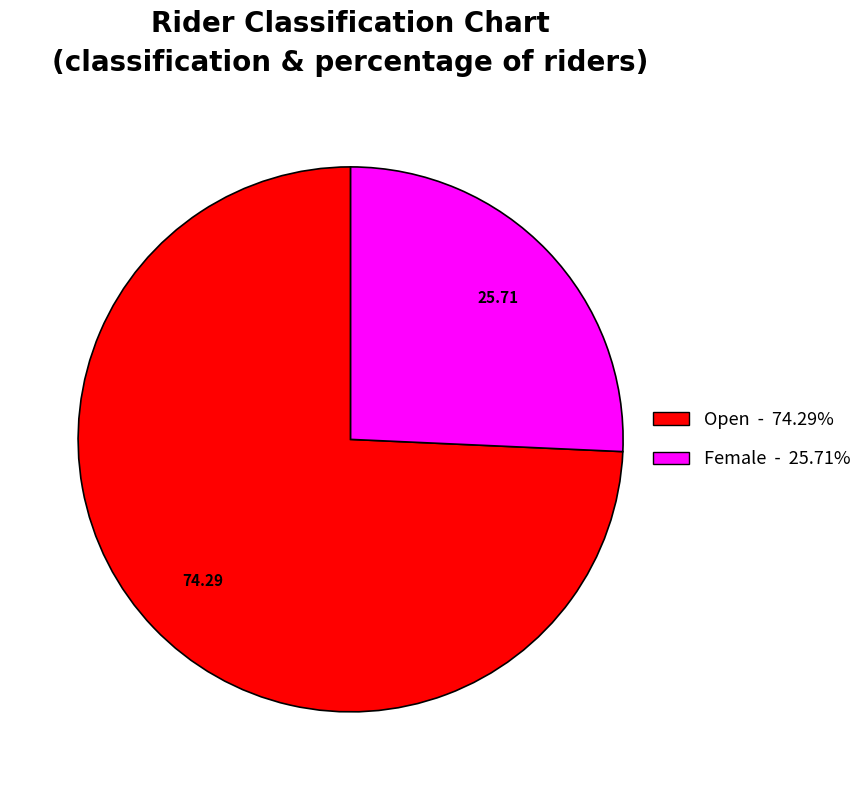

Does any single category account for the majority?

Yes